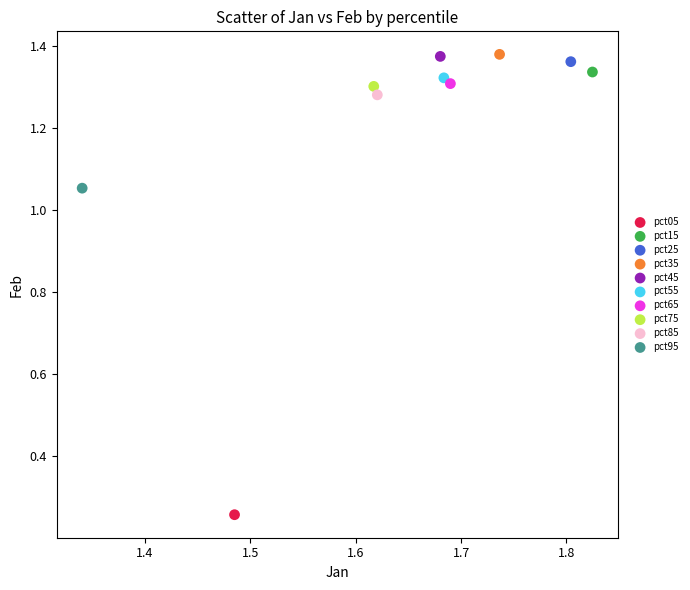

What are all the series names shown in the legend?

pct05, pct15, pct25, pct35, pct45, pct55, pct65, pct75, pct85, pct95